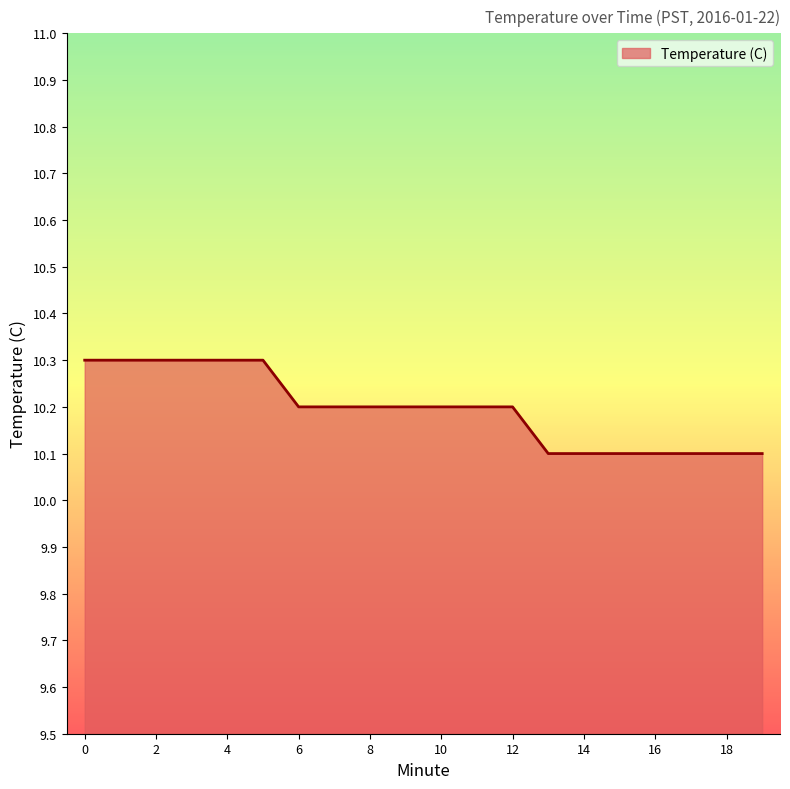

Reading left to right, what are all the values shown in this chart?

10.3	10.3	10.3	10.3	10.3	10.3	10.2	10.2	10.2	10.2	10.2	10.2	10.2	10.1	10.1	10.1	10.1	10.1	10.1	10.1